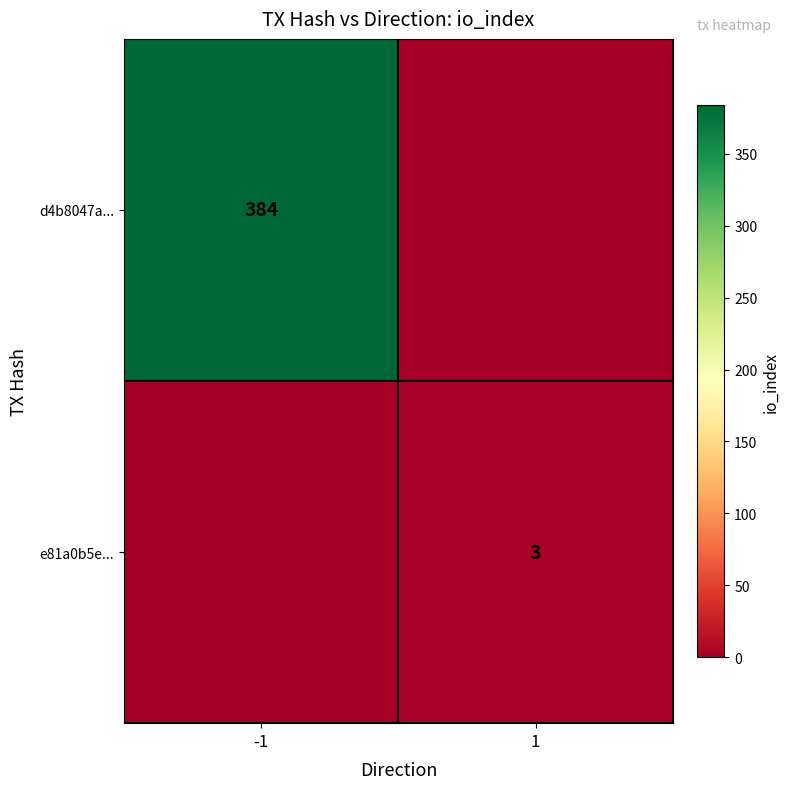

The value of e81a0b5e... at 1 is 3. True or false?

True